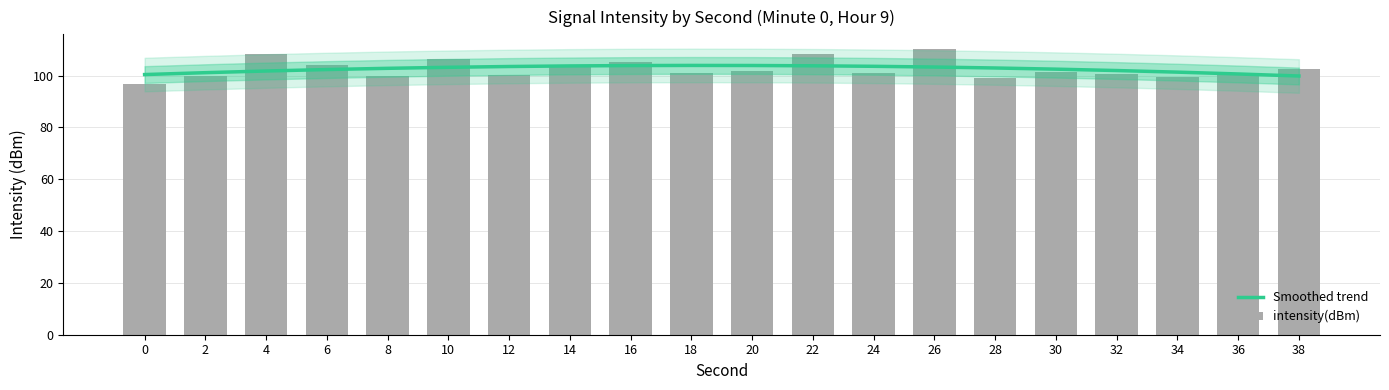

What is the value of the Smoothed trend bar at the 16th from the left?

102.5